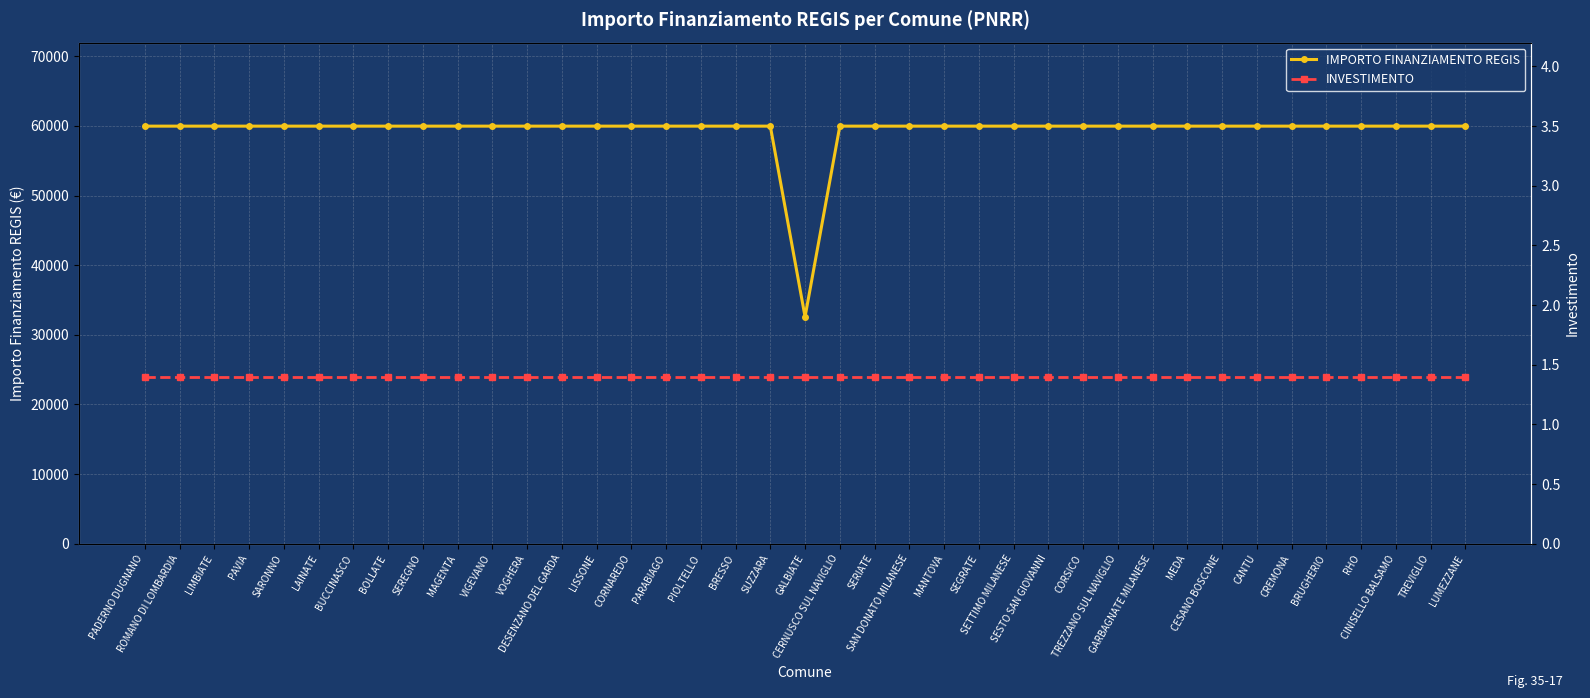

Which category has the highest value across all series?

PADERNO DUGNANO